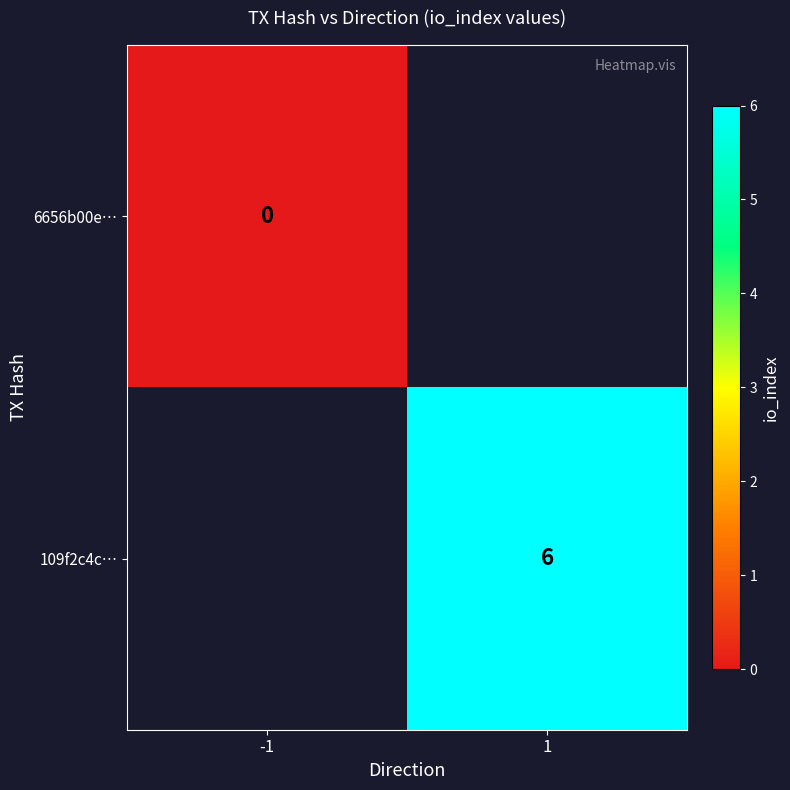

The value of 109f2c4c… at 1 is 6. True or false?

True